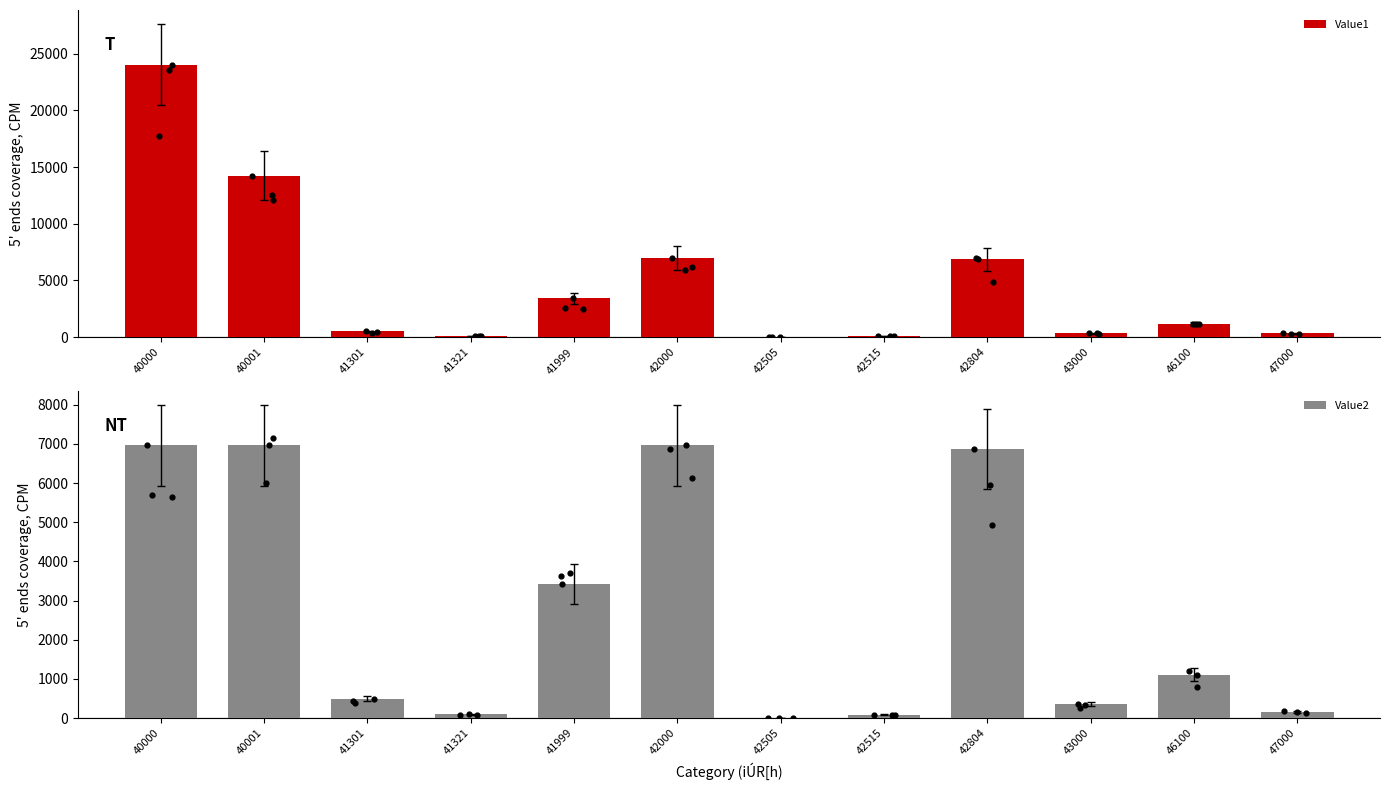

Is the value of Value2 at 46100 greater than the value of Value1 at 46100?

No